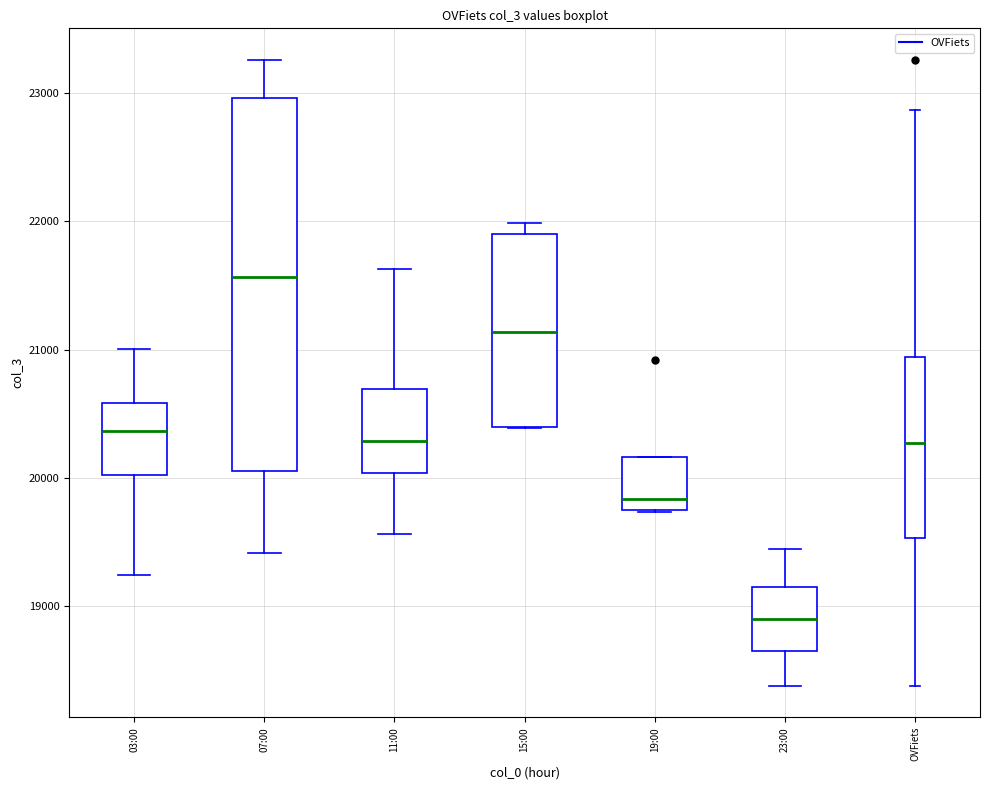

Comparing the boxes themselves (not the whiskers), which one is the tallest?

07:00